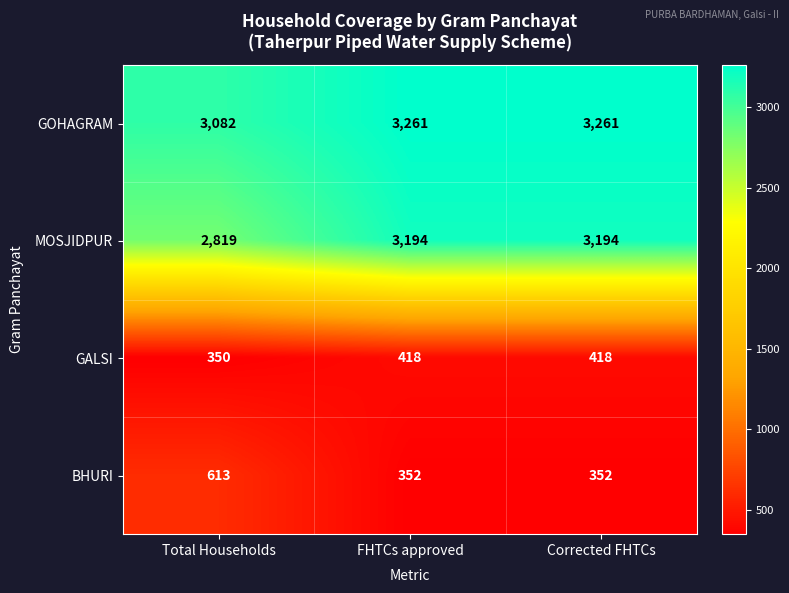

Reading left to right, what are all the values shown in this chart?

GOHAGRAM: 3082	3261	3261
MOSJIDPUR: 2819	3194	3194
GALSI: 350	418	418
BHURI: 613	352	352